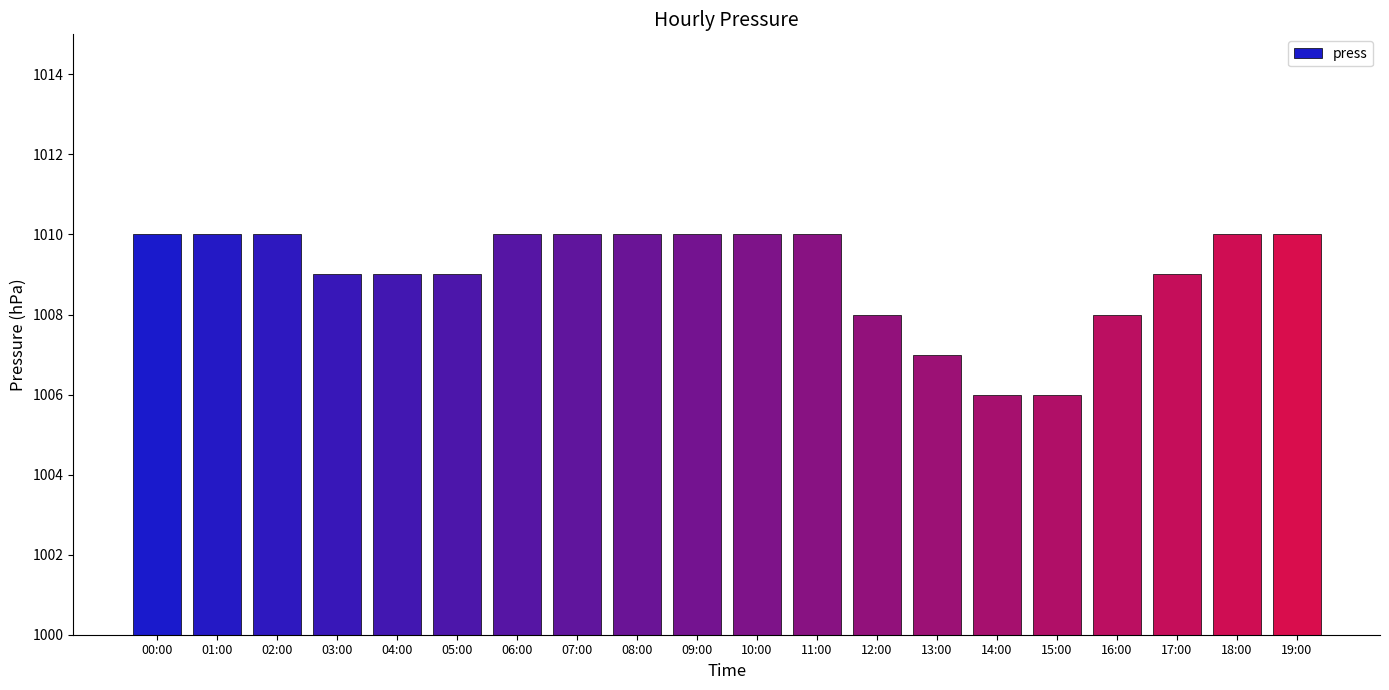

What is the smallest value displayed?

1006